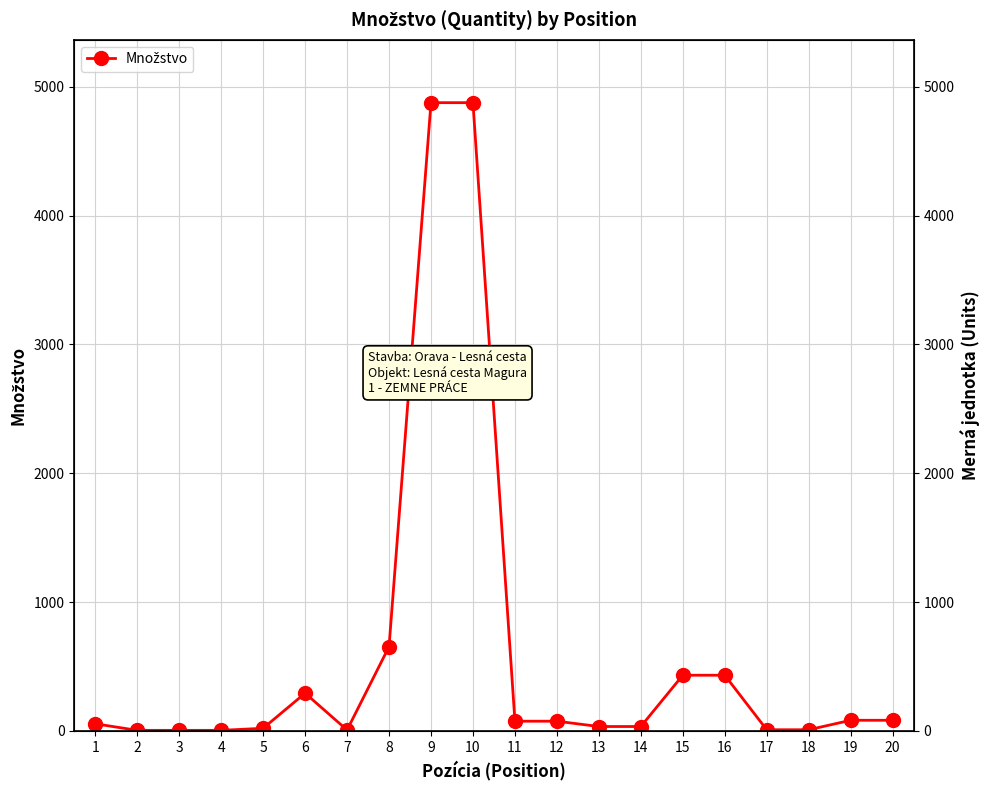

The value at 10 is 1045.6. True or false?

False